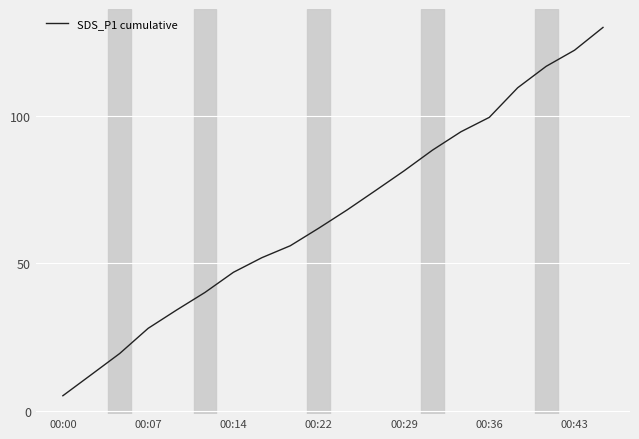

What is the smallest value displayed?

5.1